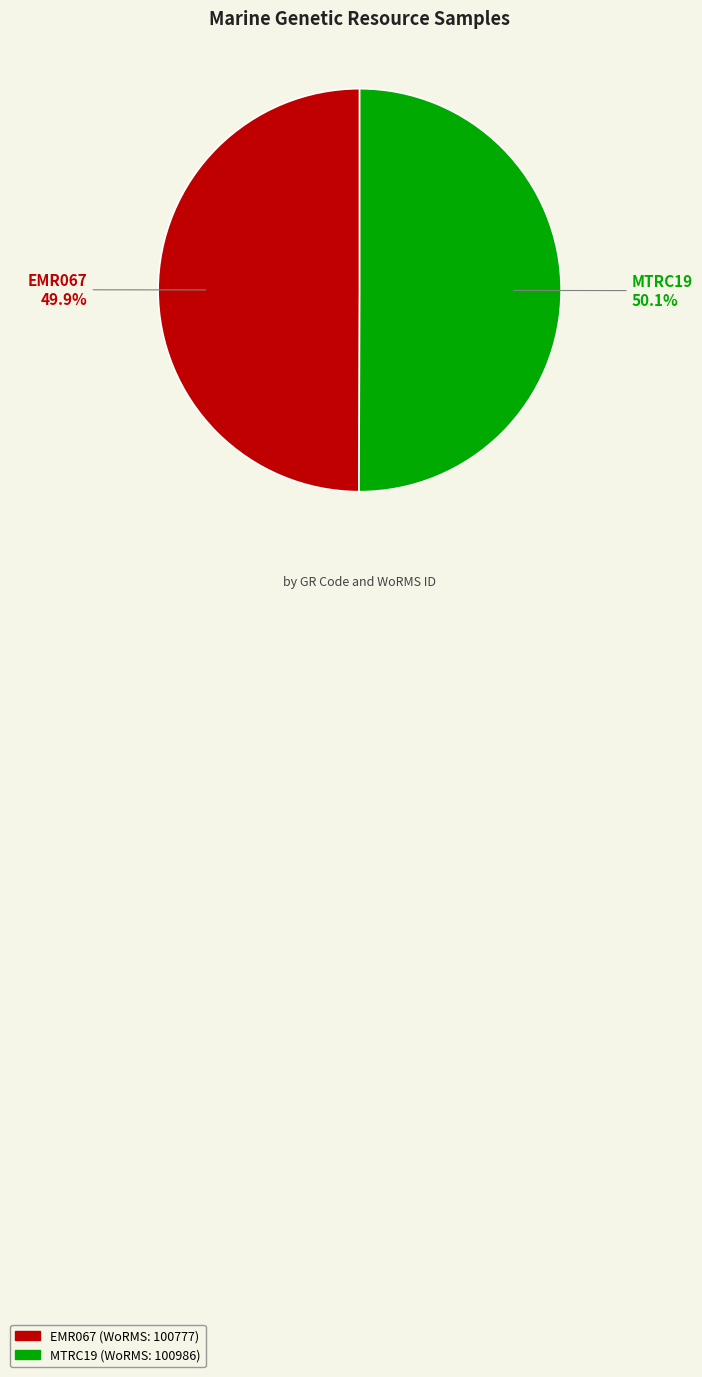

To the nearest percent, what percentage of the pie is EMR067?

50%